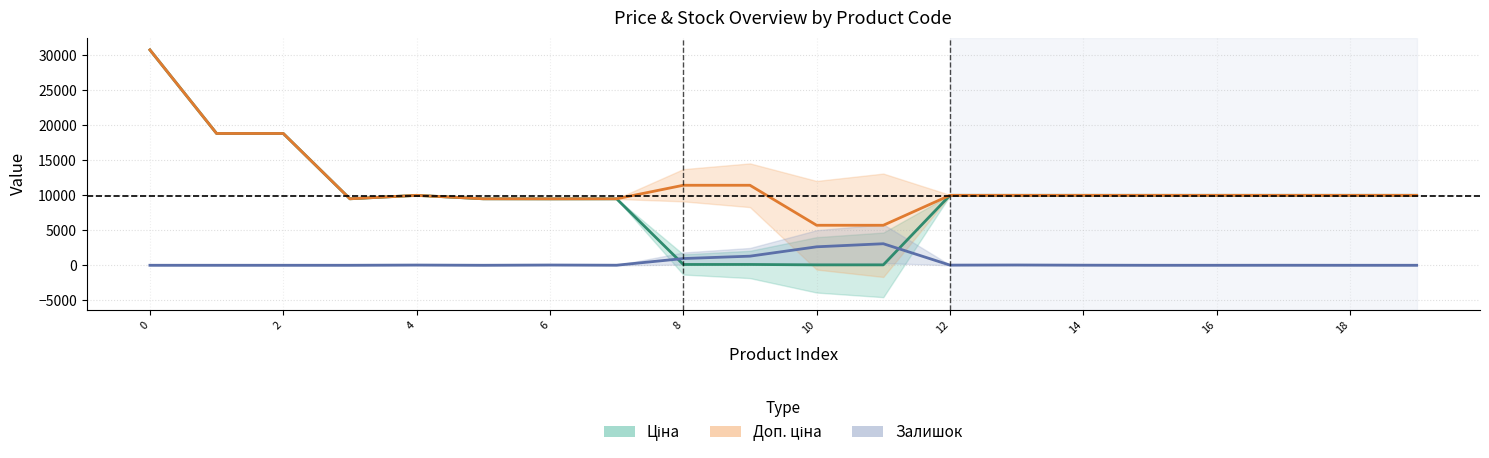

Does the chart have visible grid lines?

Yes